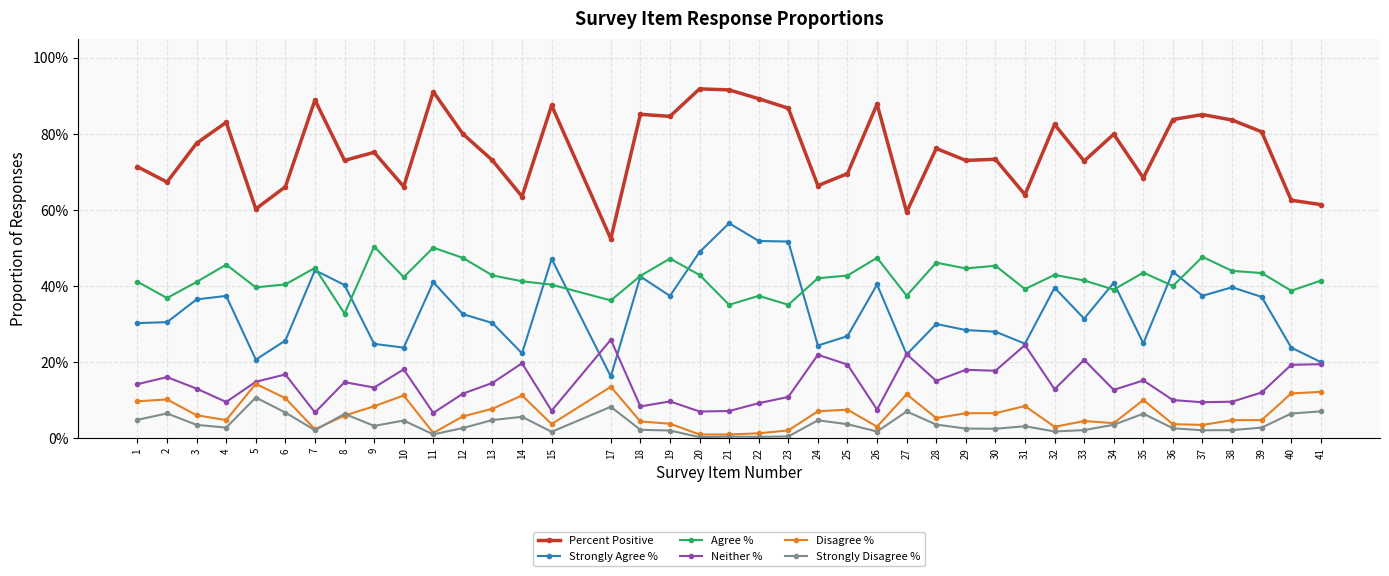

Which series has the widest spread of values?

Strongly Agree %